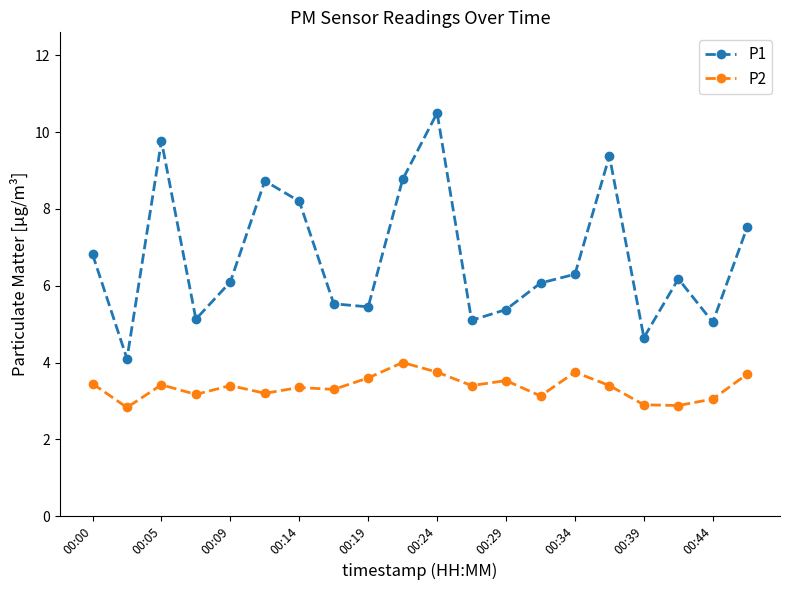

What is the average value of the P2 series?

3.4